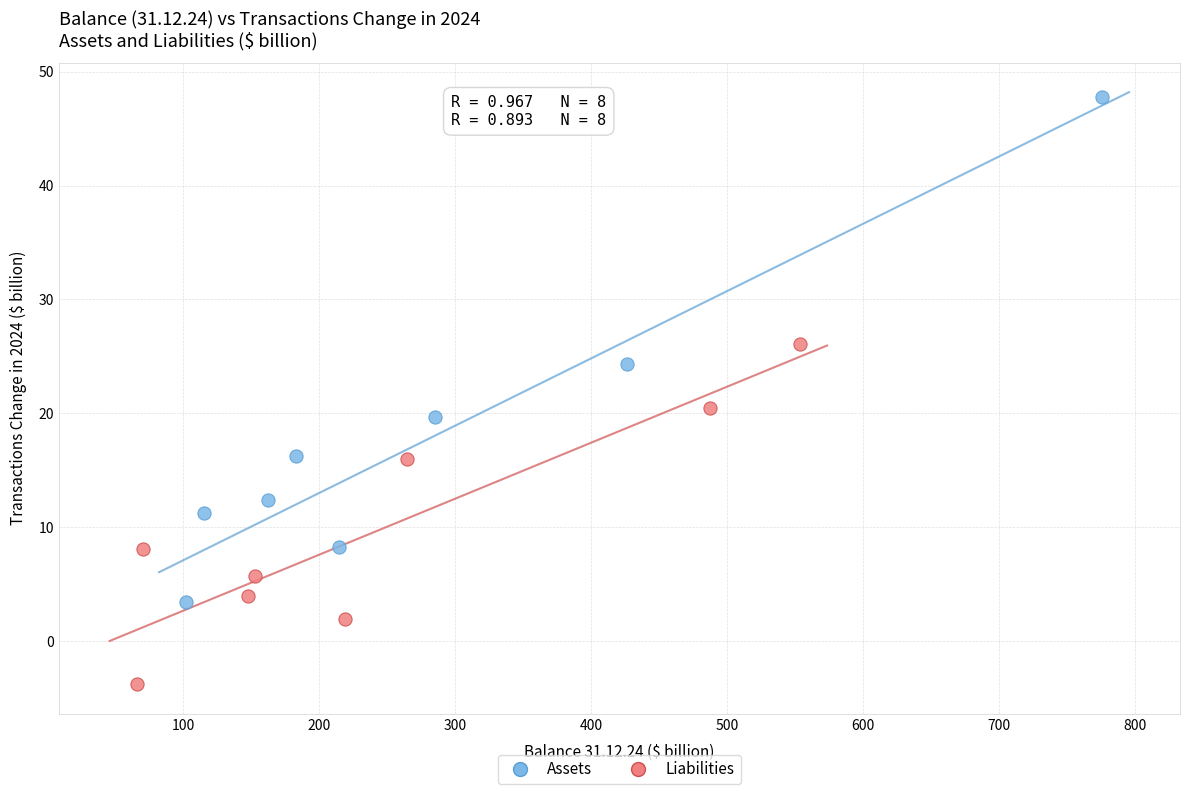

Which series has the widest spread of Y values?

Assets